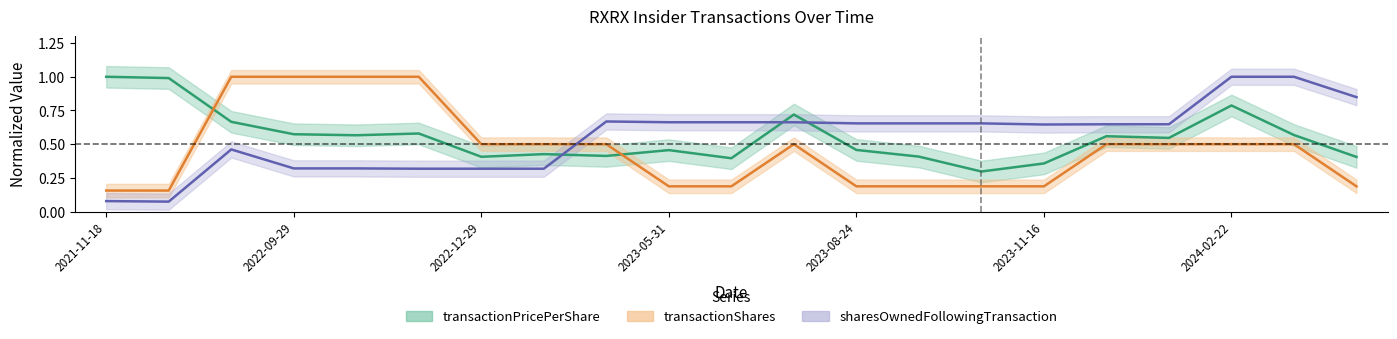

Between 2023-06-29 and 2023-10-26, which series saw the biggest shift?

transactionPricePerShare